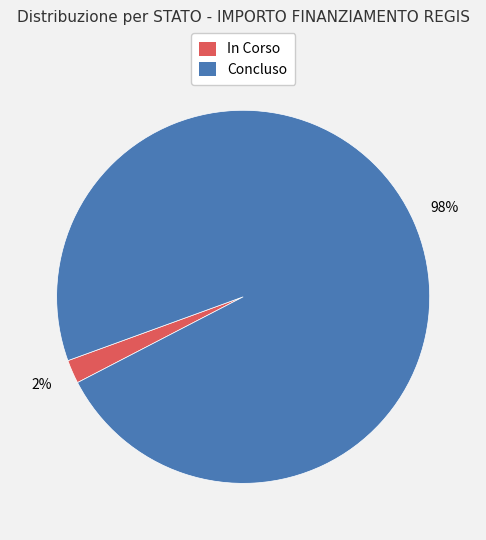

How many segments does this pie chart have?

2